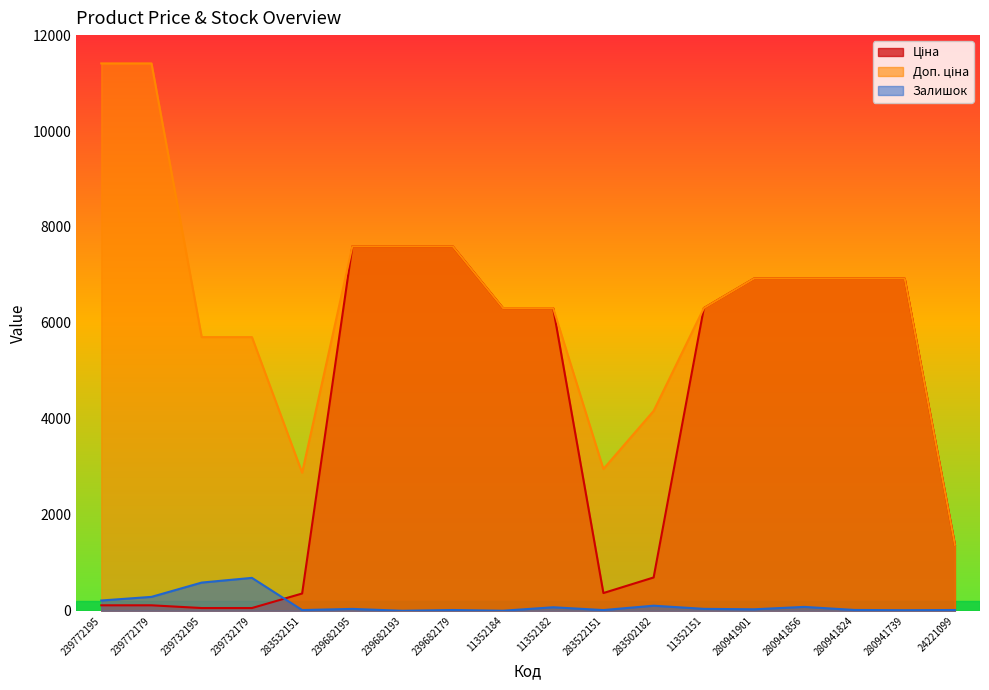

What is the label of the 14th point from the right?

283532151